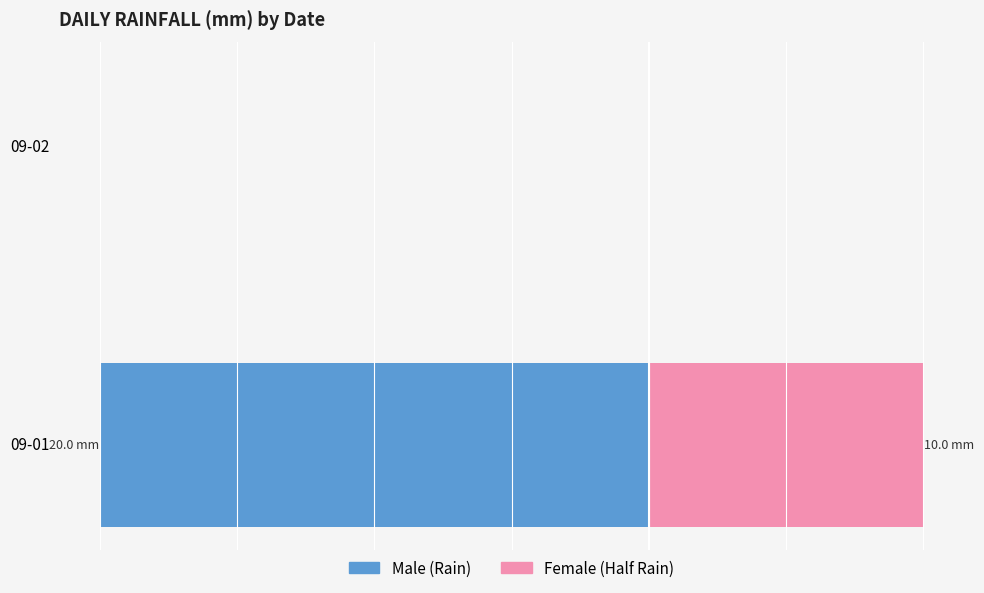

Which series has the widest spread of values?

Male